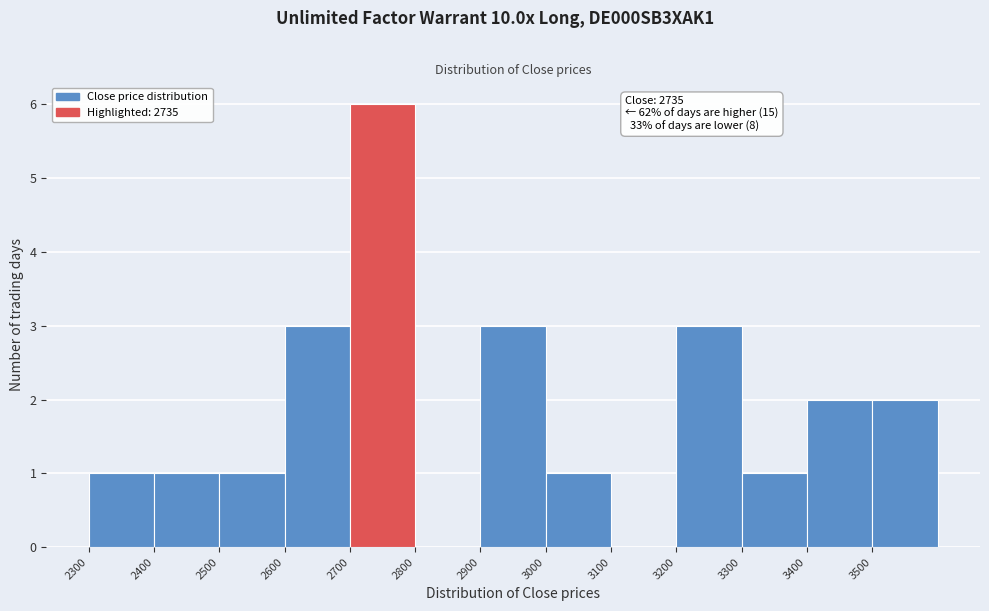

Over which range of the x-axis is the bar tallest?

2700 to 2800